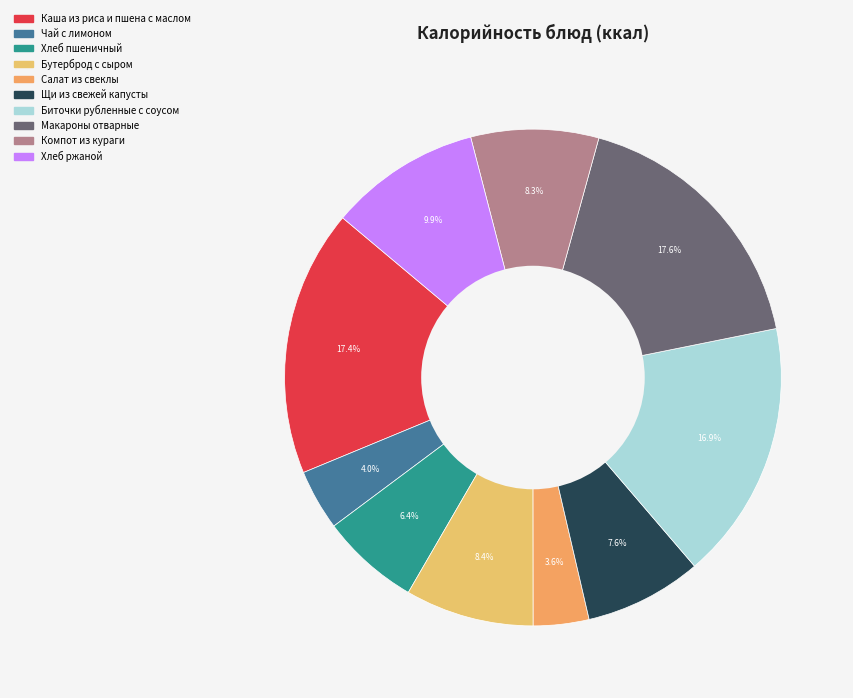

What is the change in value from Биточки рубленные с соусом to Макароны отварные?

+10